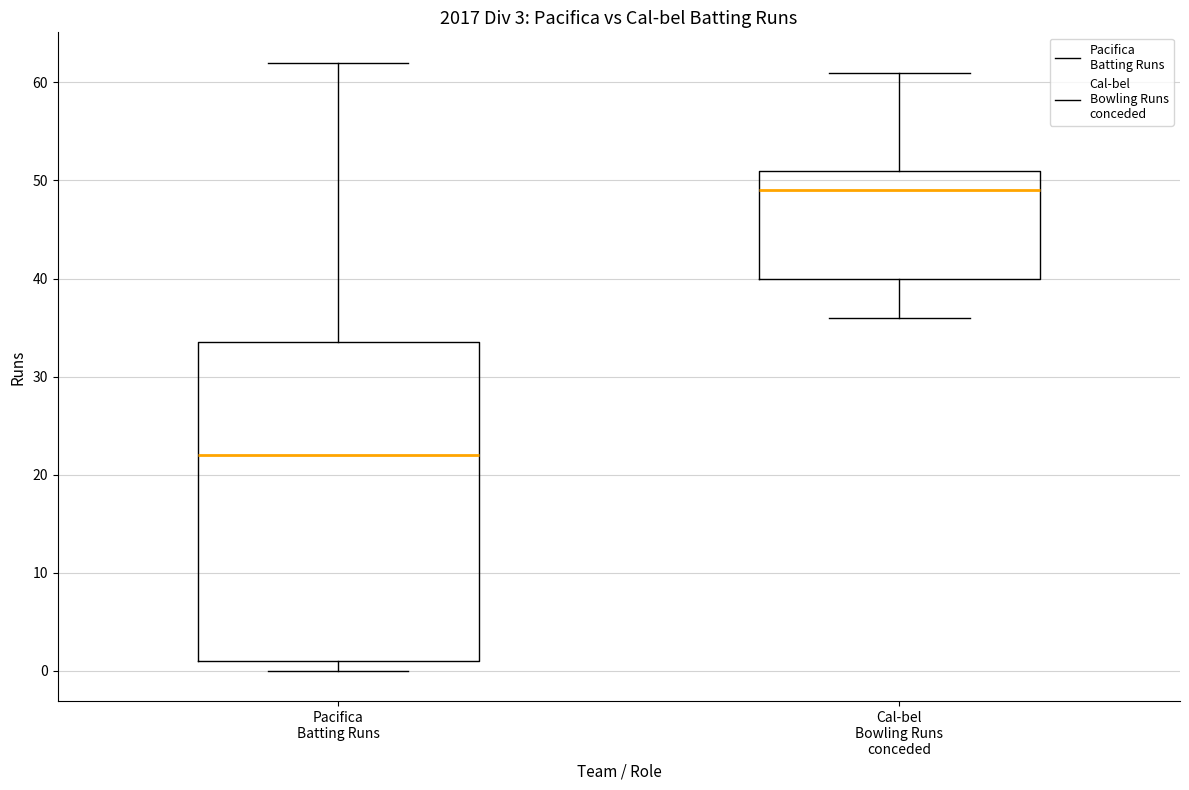

Which box has the lowest median line?

Pacifica Batting Runs